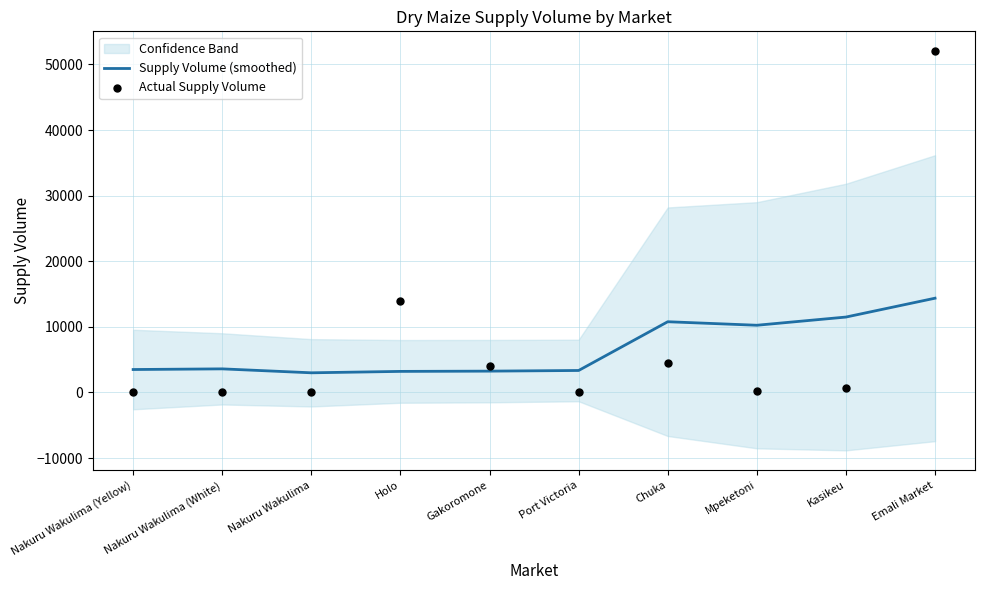

Which series has the widest spread of Y values?

Actual Supply Volume